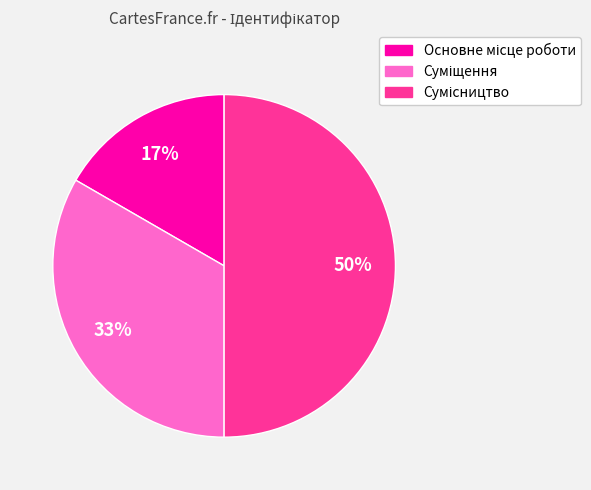

To the nearest percent, what is the average slice percentage?

33%